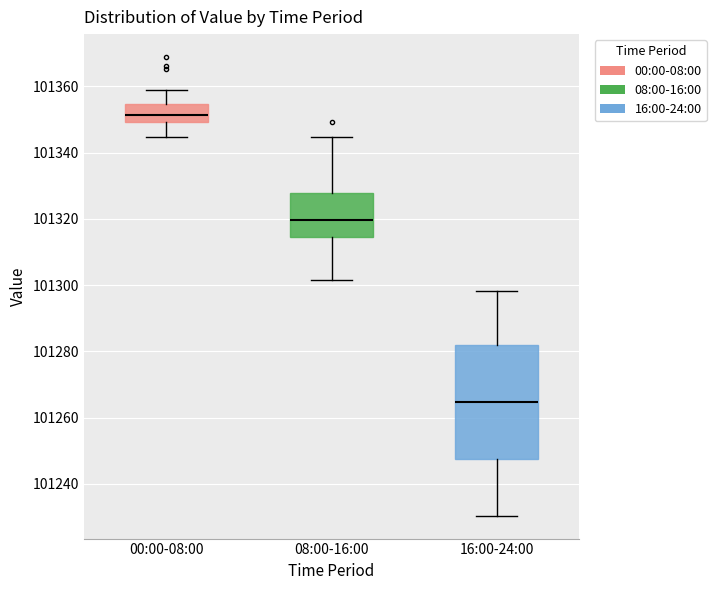

Where is the upper edge of the box for 16:00-24:00 on the y-axis? The values are not printed on the chart, so give them approximately, as read against the axis.

101282